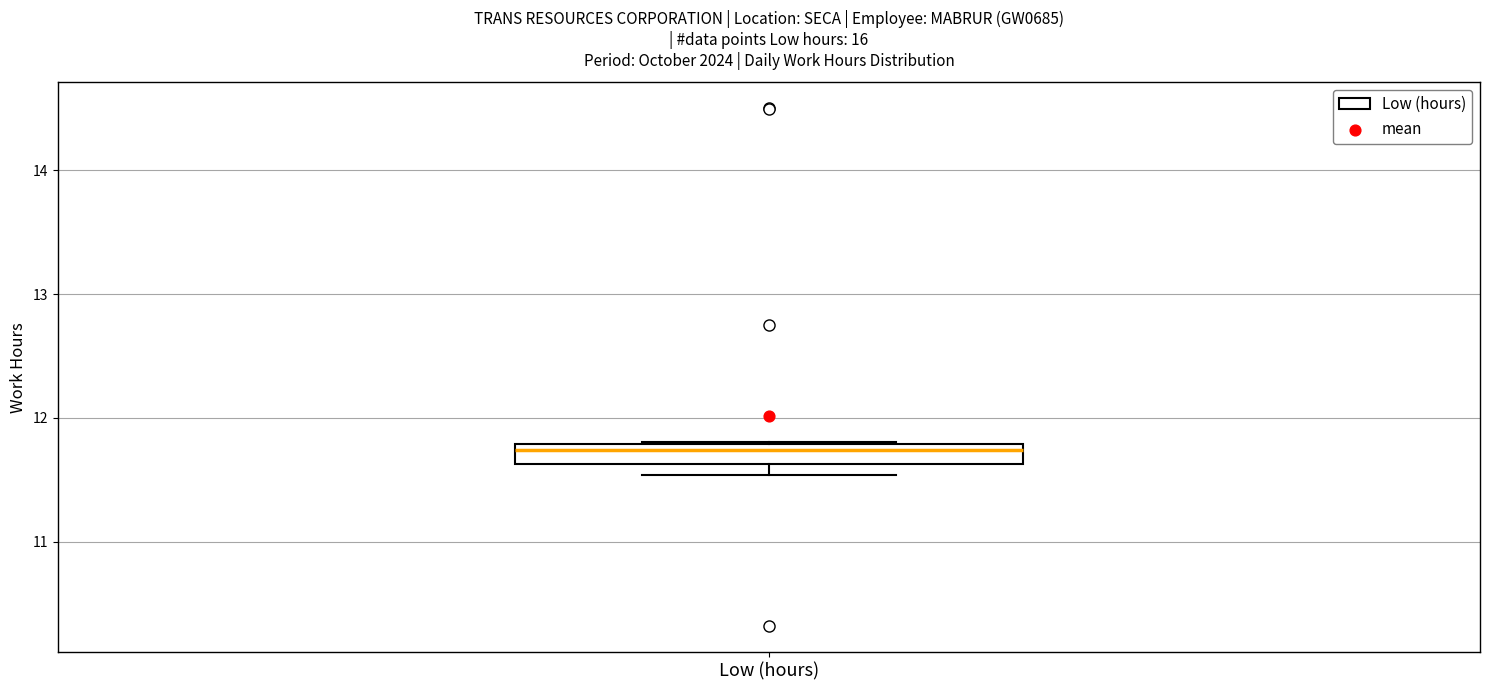

Transcribe this box plot: give where the median line is, the range the box spans, and where the two whiskers end, as read against the y-axis. The values are not printed on the chart, so give them approximately, as read against the axis.

median 11.7, box 11.6 to 11.8, whiskers 11.5 to 11.8